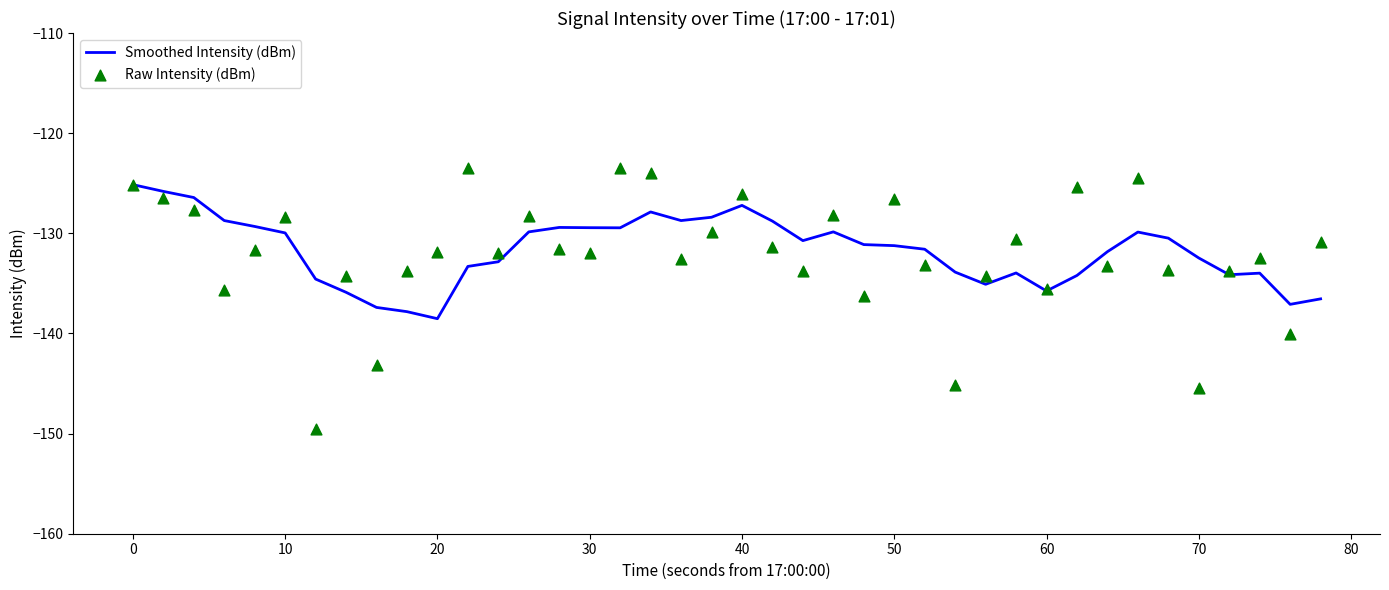

What are all the series names shown in the legend?

Smoothed Intensity (dBm), Raw Intensity (dBm)